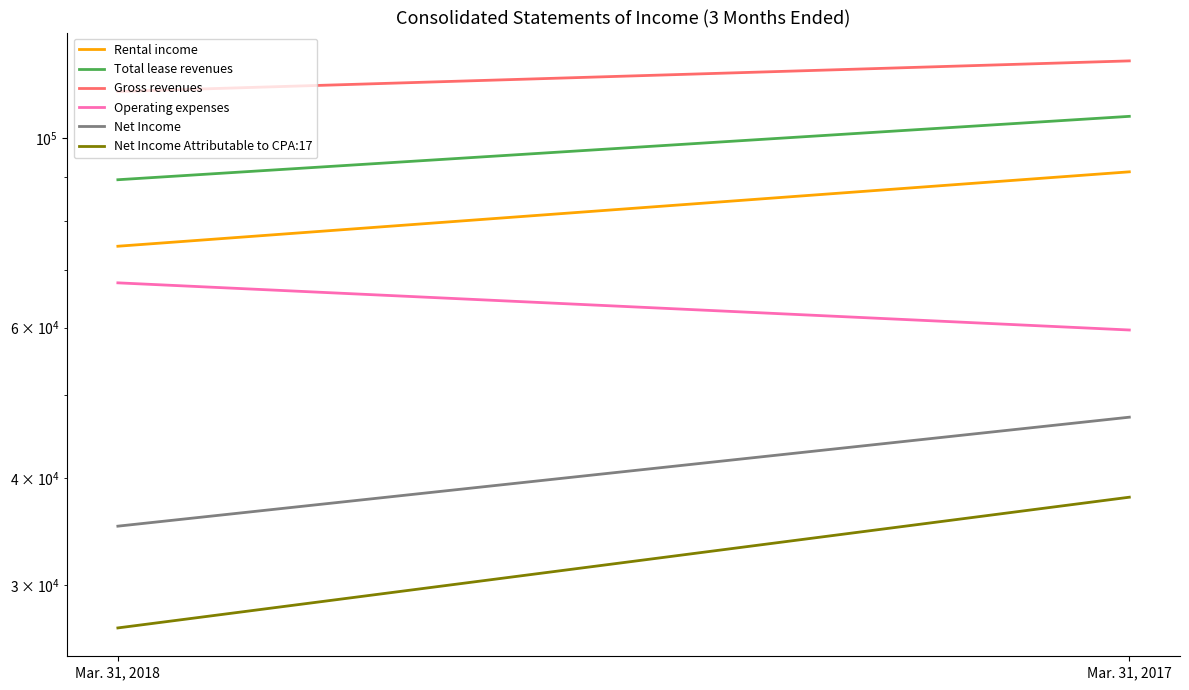

Which series has the largest total across all categories?

Gross revenues